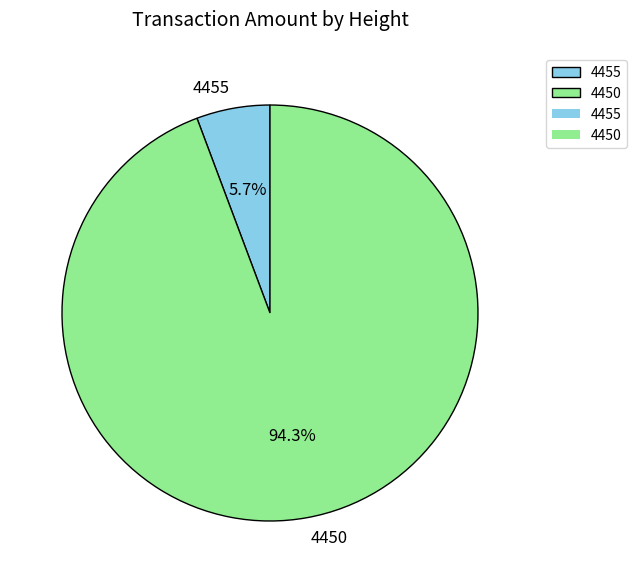

To the nearest percent, what portion does 4455 represent?

6%